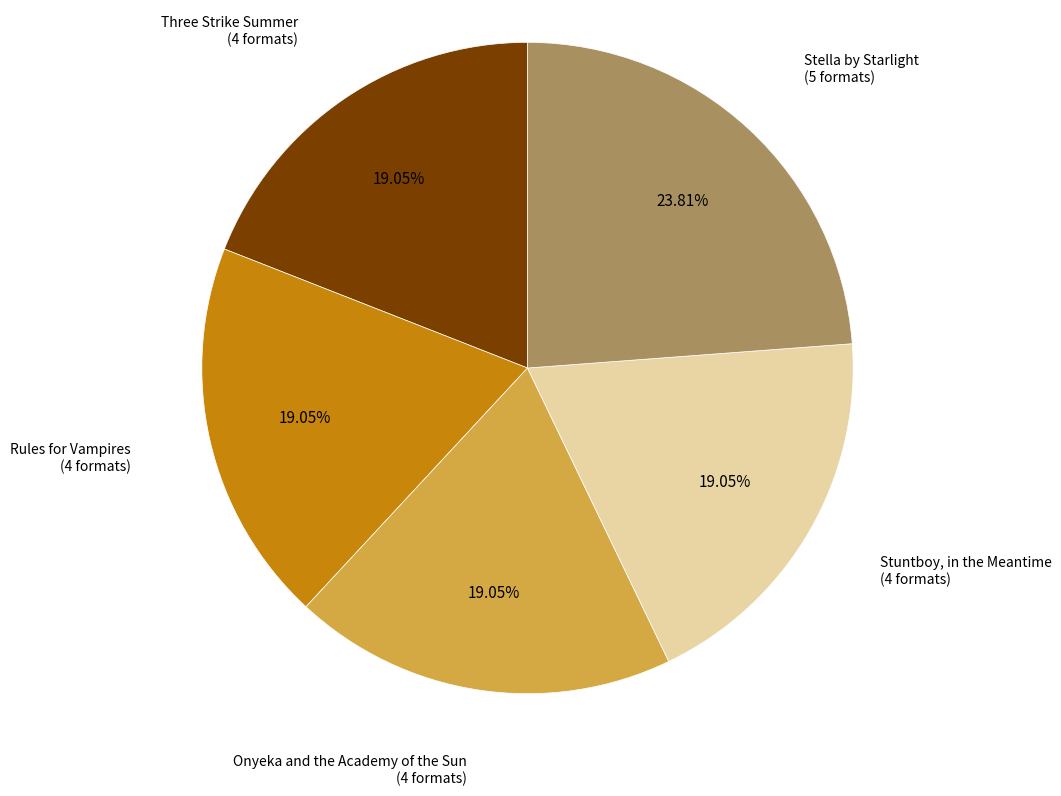

How many slices are in this pie chart?

5